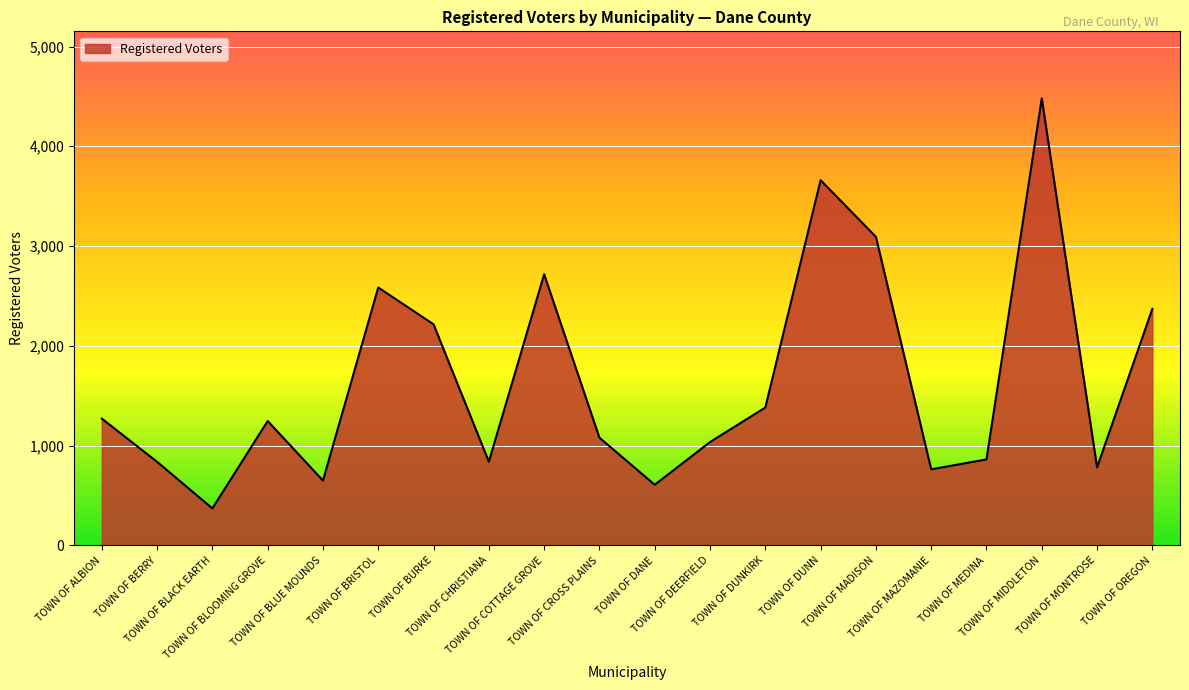

How many distinct data groups are displayed?

1